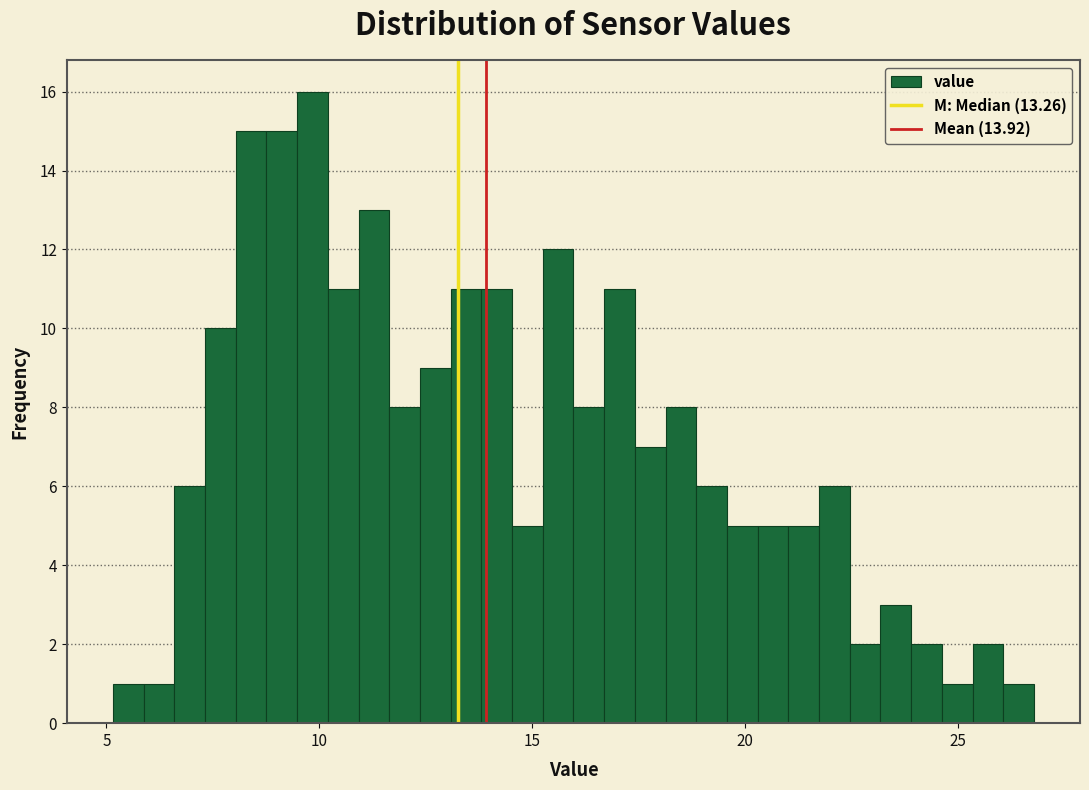

Around what value on the x-axis is the tallest bar? Give the approximate position of its centre, as read against the axis.

10.0